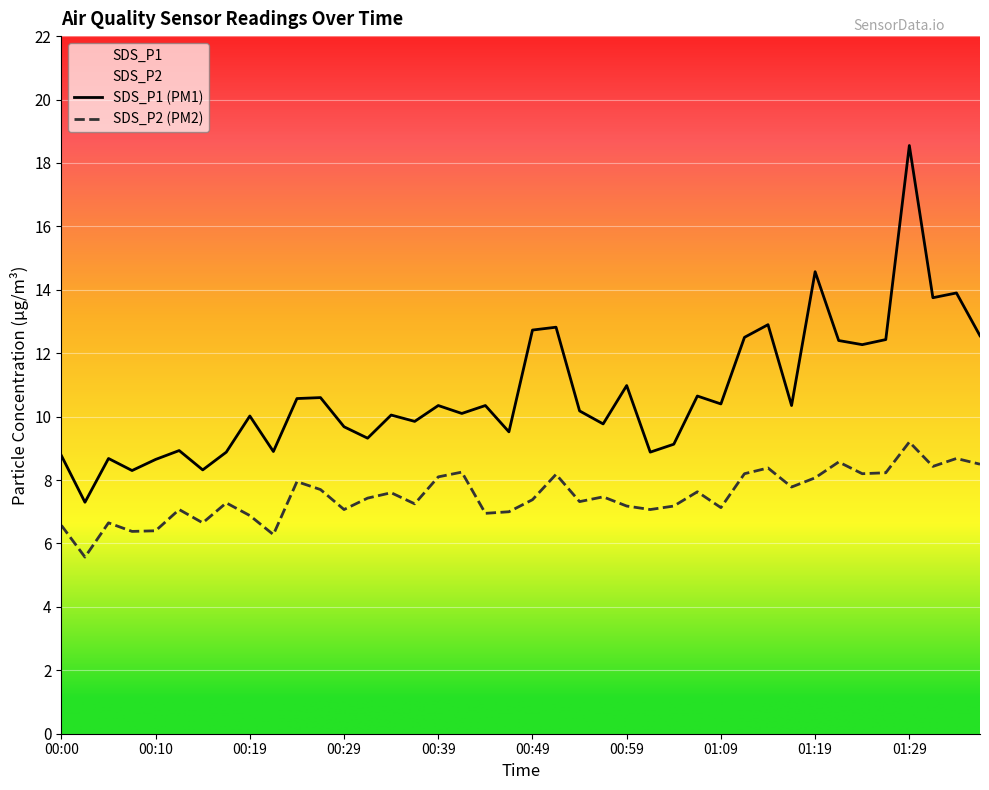

Reading right to left, what are all the values shown in this chart?

SDS_P1: 01:37=12.6	01:34=13.9	01:32=13.8	01:29=18.6	01:27=12.4	01:24=12.3	01:22=12.4	01:19=14.6	01:17=10.3	01:14=12.9	01:11=12.5	01:09=10.4	01:06=10.7	01:04=9.1	01:01=8.9	00:59=11.0	00:56=9.8	00:54=10.2	00:51=12.8	00:49=12.7	00:47=9.5	00:44=10.3	00:42=10.1	00:39=10.3	00:37=9.8	00:34=10.1	00:32=9.3	00:29=9.7	00:27=10.6	00:24=10.6	00:22=8.9	00:19=10.0	00:17=8.9	00:14=8.3	00:12=8.9	00:10=8.7	00:07=8.3	00:05=8.7	00:02=7.3	00:00=8.8
SDS_P2: 01:37=8.5	01:34=8.7	01:32=8.4	01:29=9.2	01:27=8.2	01:24=8.2	01:22=8.6	01:19=8.1	01:17=7.8	01:14=8.4	01:11=8.2	01:09=7.1	01:06=7.6	01:04=7.2	01:01=7.1	00:59=7.2	00:56=7.5	00:54=7.3	00:51=8.2	00:49=7.4	00:47=7.0	00:44=7.0	00:42=8.2	00:39=8.1	00:37=7.2	00:34=7.6	00:32=7.4	00:29=7.1	00:27=7.7	00:24=8.0	00:22=6.3	00:19=6.9	00:17=7.3	00:14=6.7	00:12=7.1	00:10=6.4	00:07=6.4	00:05=6.7	00:02=5.6	00:00=6.6